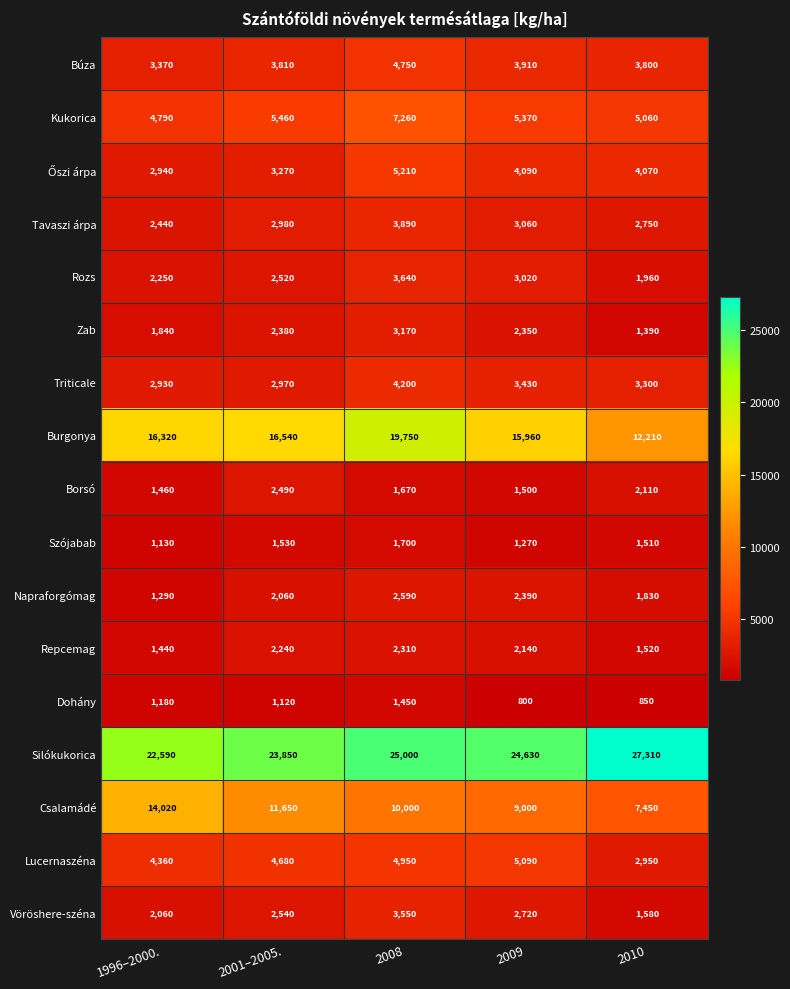

The Tavaszi árpa series shows 1115 at 2001–2005.. True or false?

False